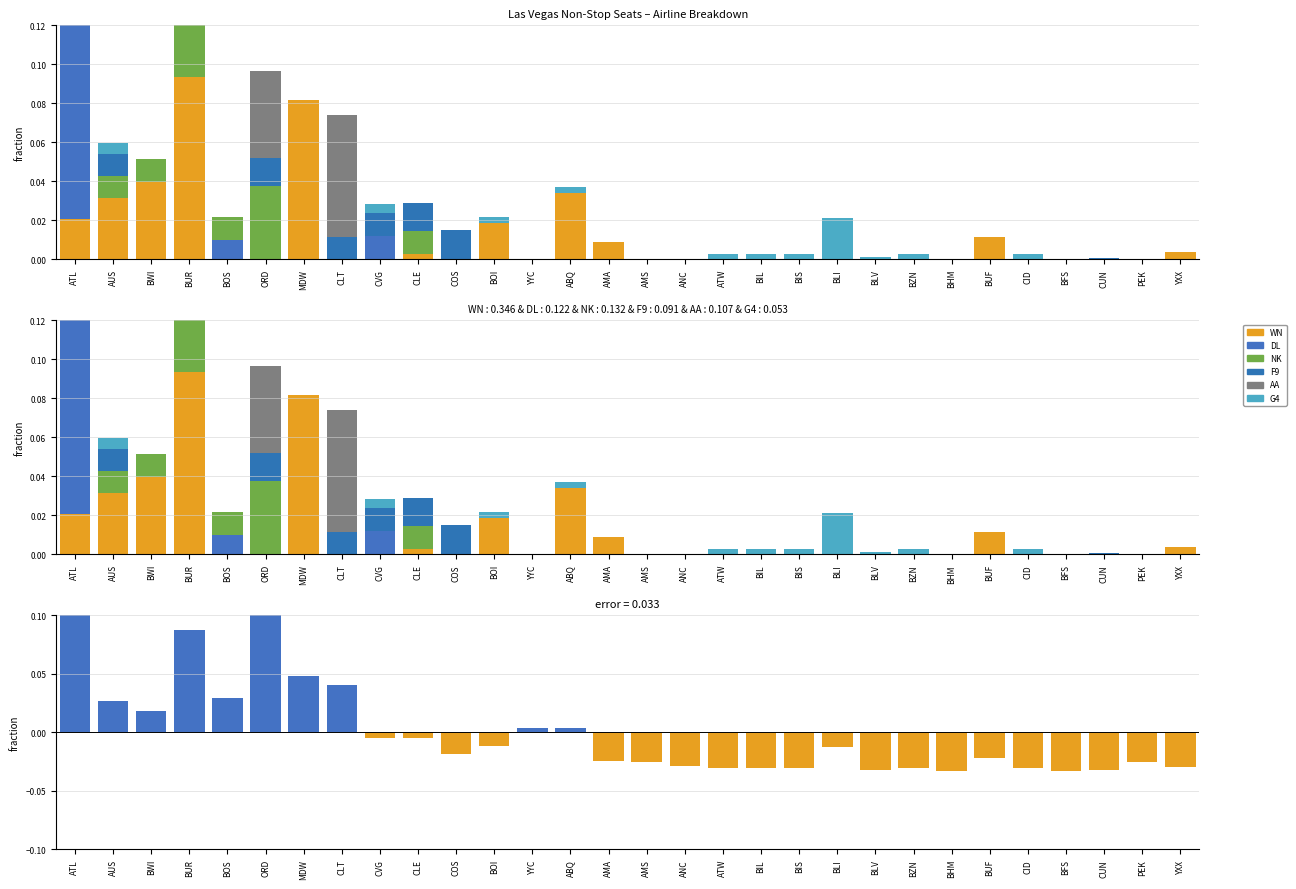

At how many categories does at least one series exceed 0?

25